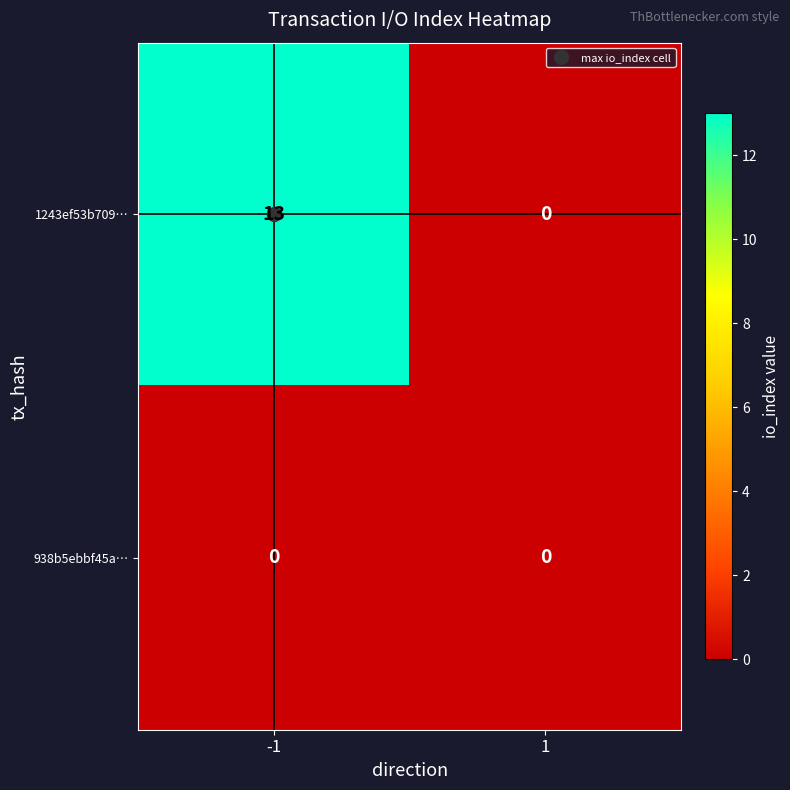

What is the maximum value for 1243ef53b709…?

13